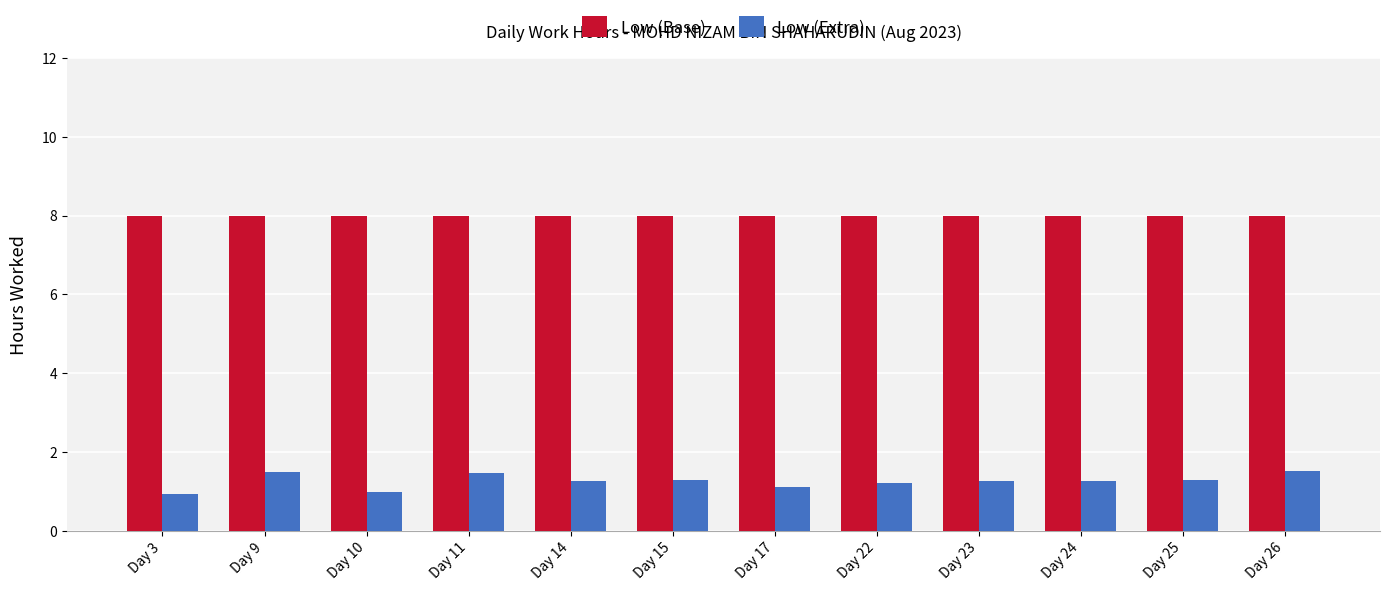

How many distinct data groups are displayed?

2